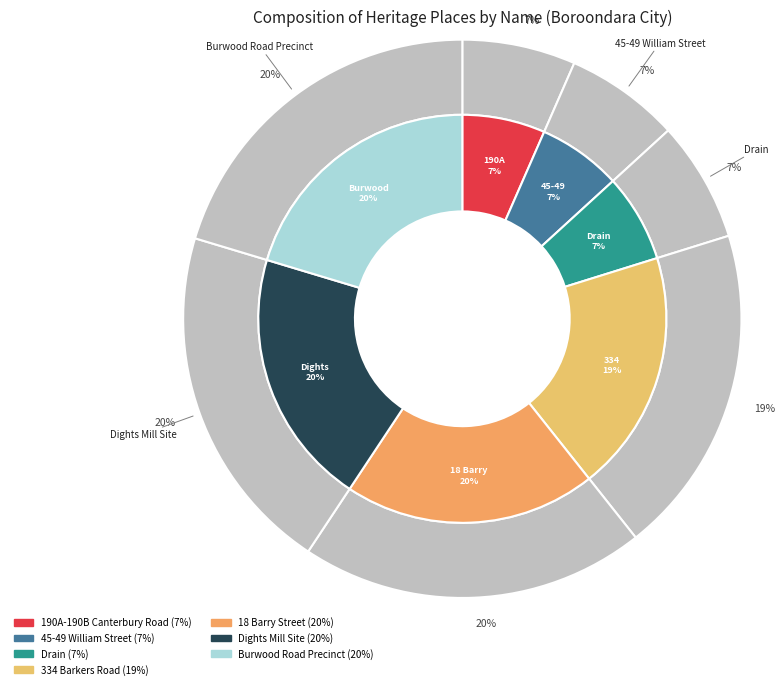

Count the number of slices in the pie.

7